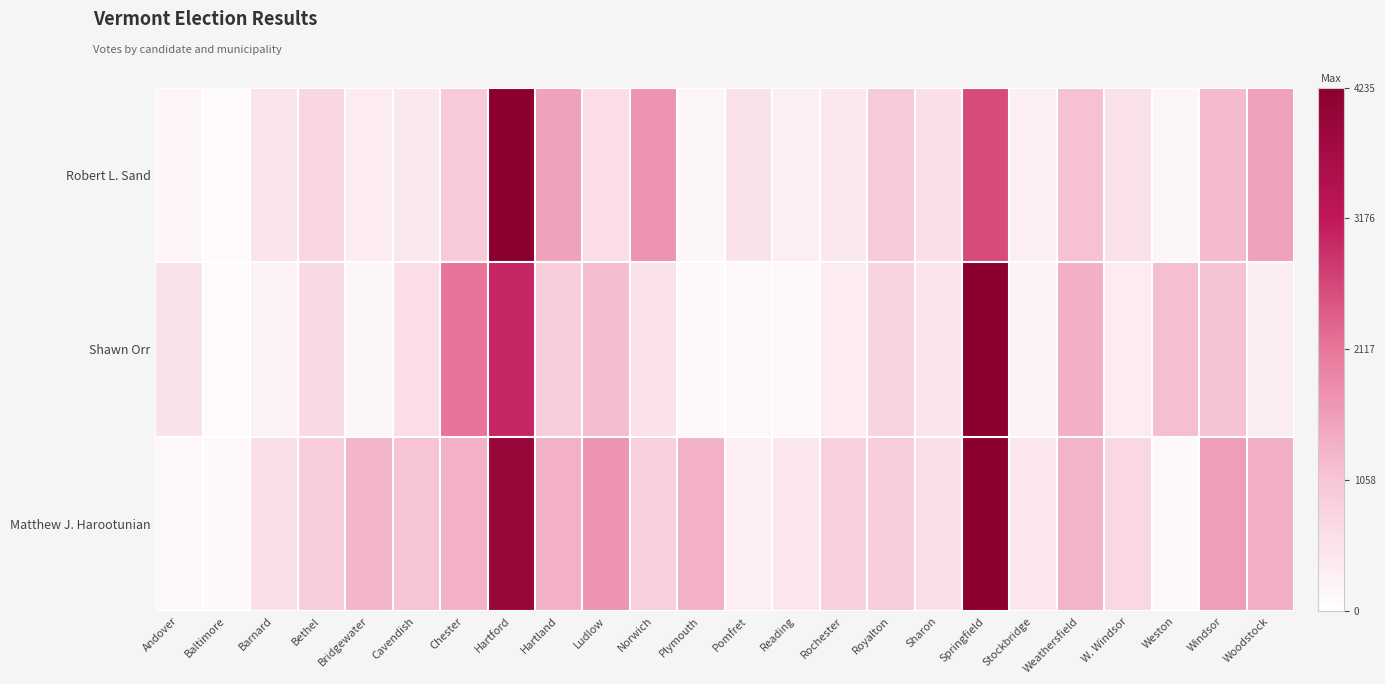

Which series has the largest total across all categories?

Matthew J. Harootunian